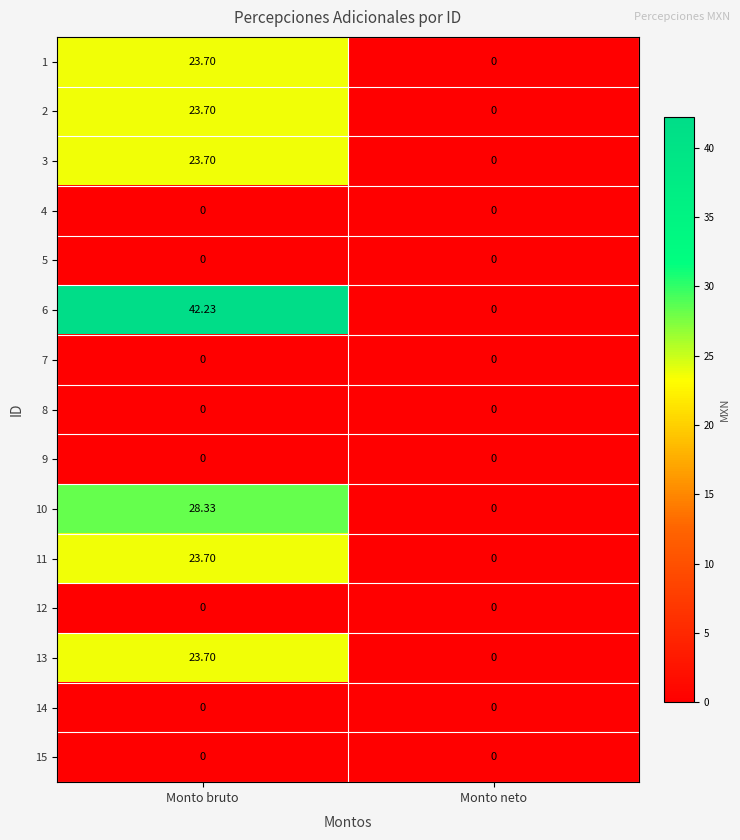

At which label does 2 reach its peak?

Monto bruto